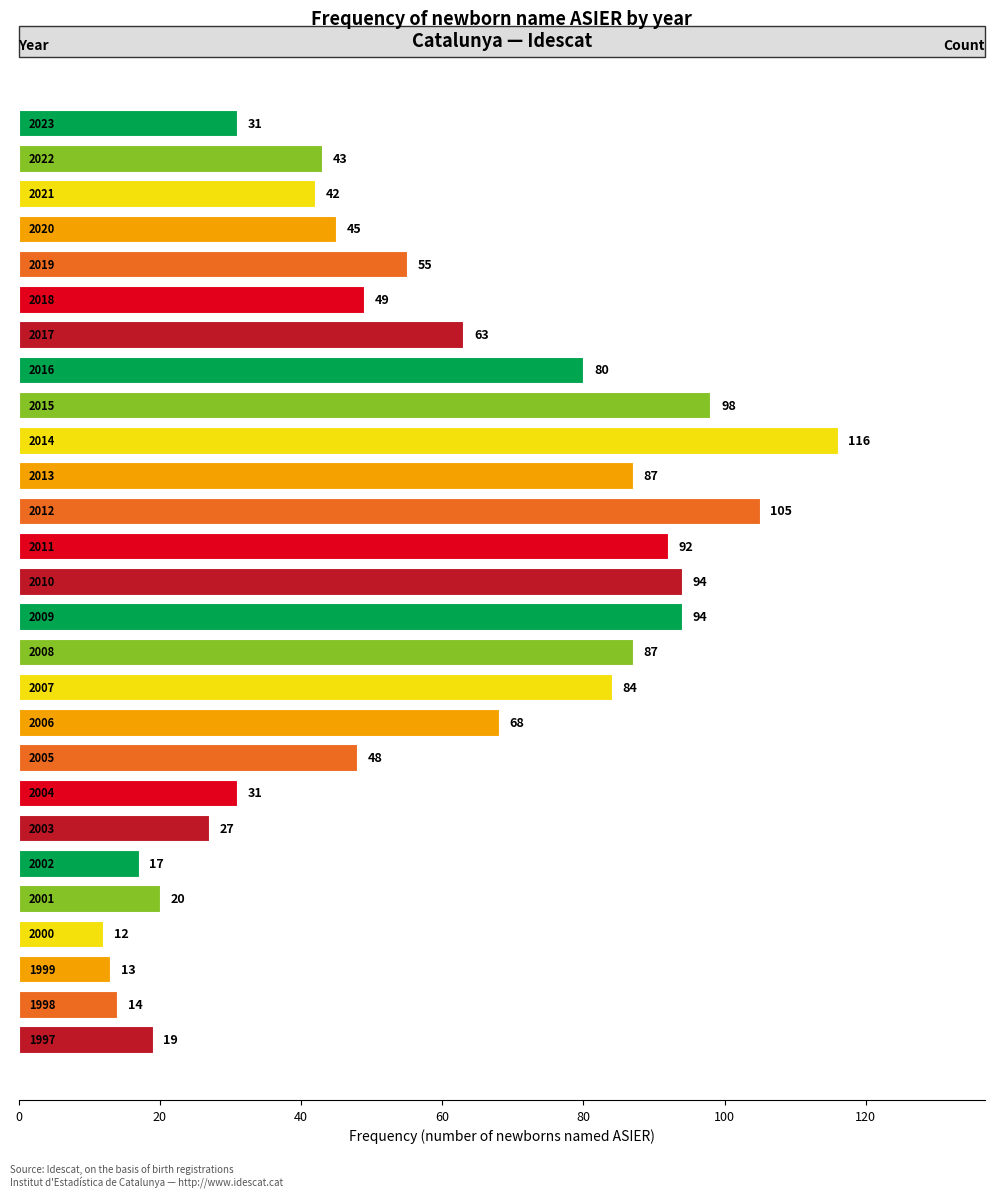

What is the sum of all values?

1534